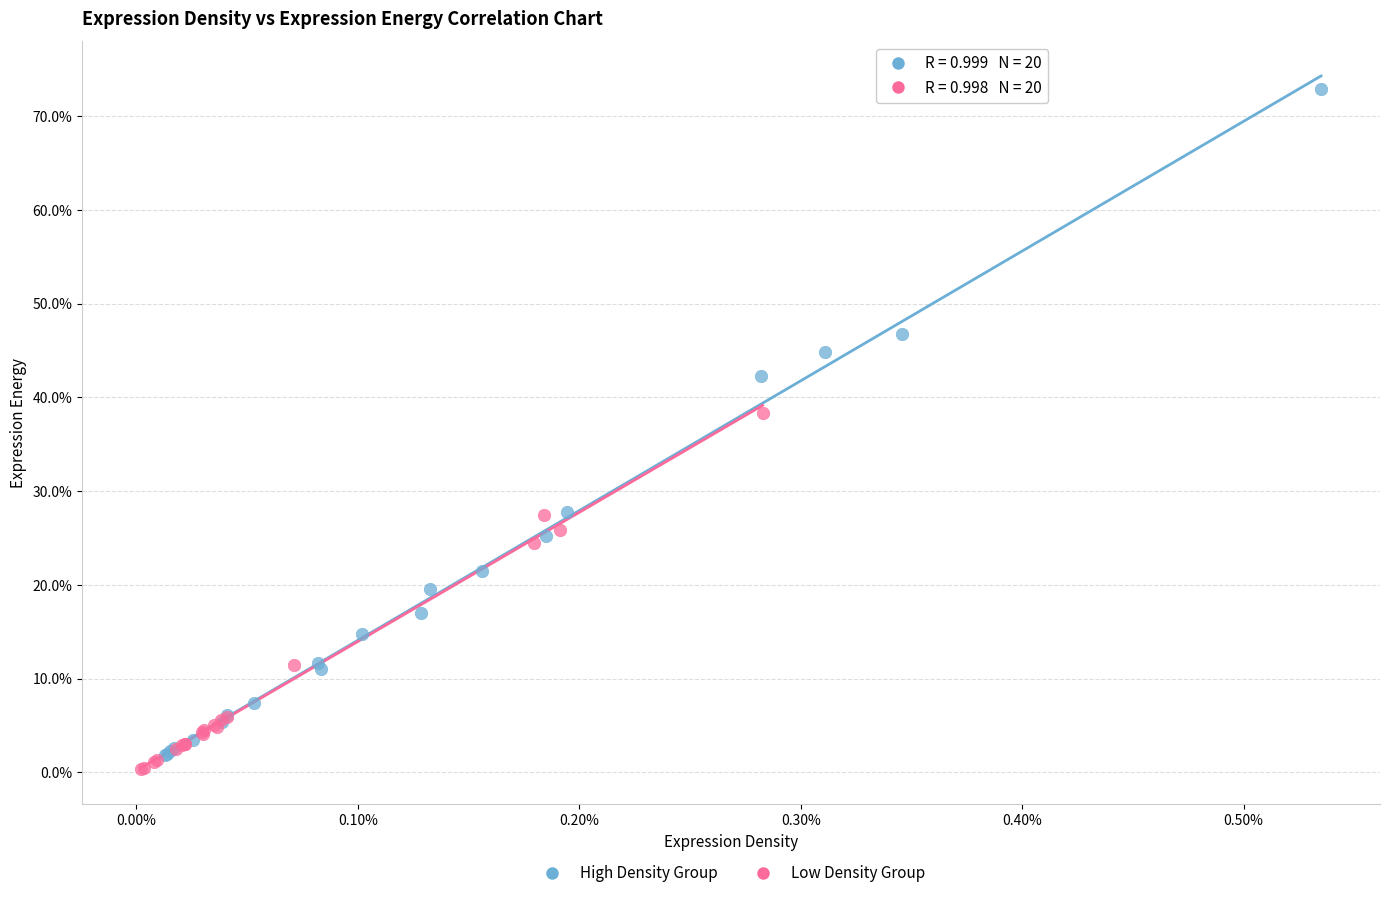

What are all the series names shown in the legend?

High Density Group, Low Density Group